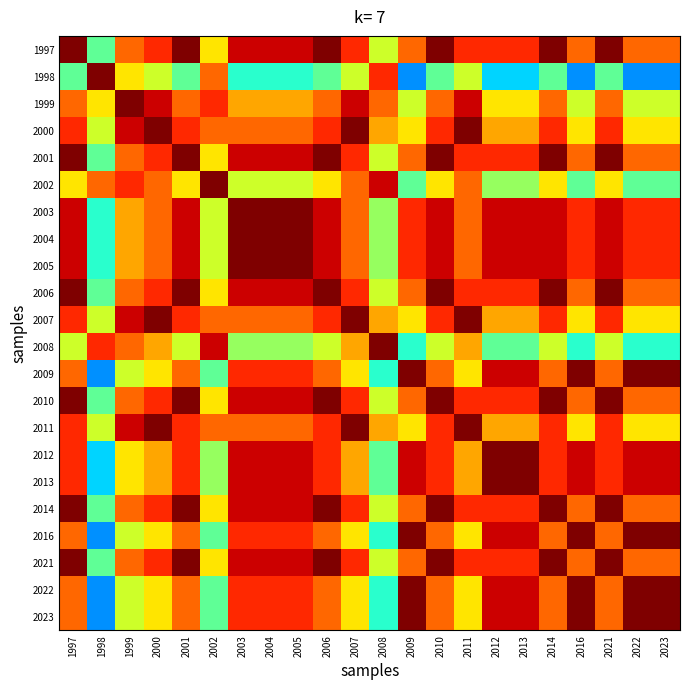

At how many categories does at least one series exceed 0?

22